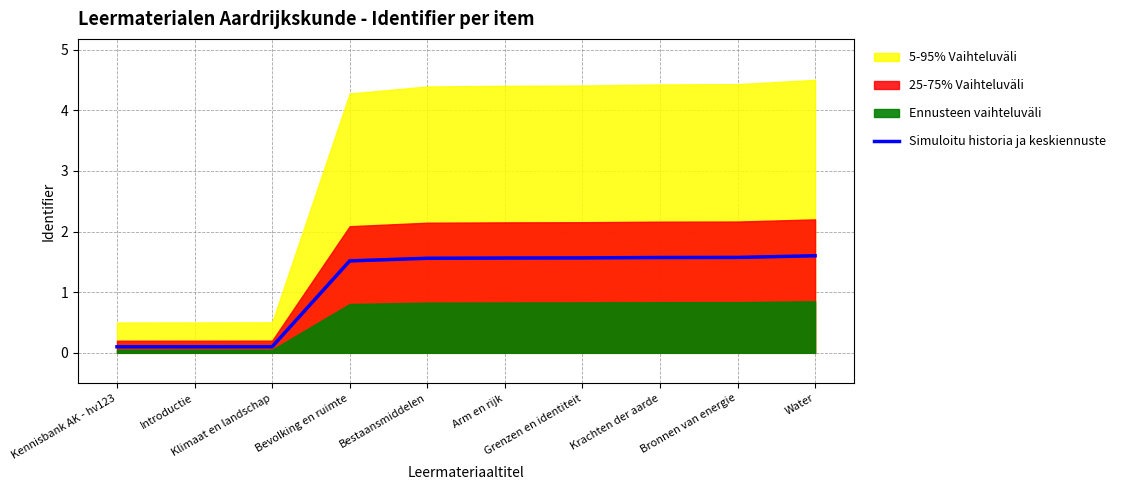

Does the chart have visible grid lines?

Yes